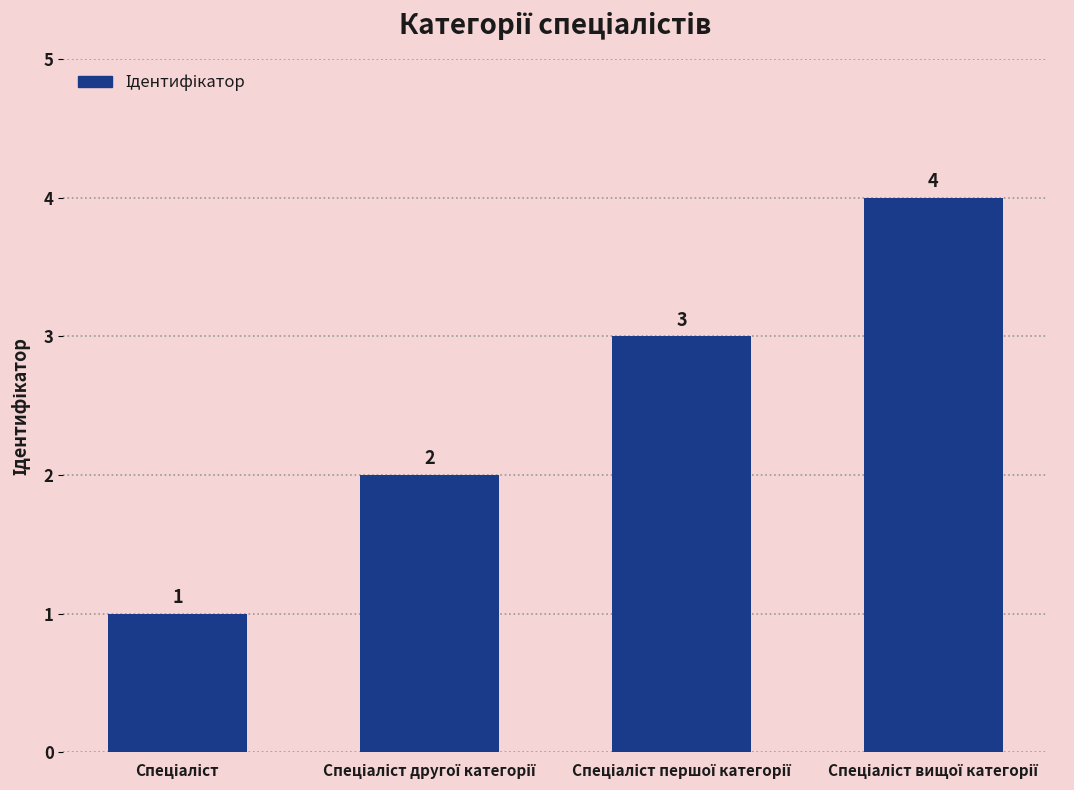

What is the value of the 4th bar from the left?

4